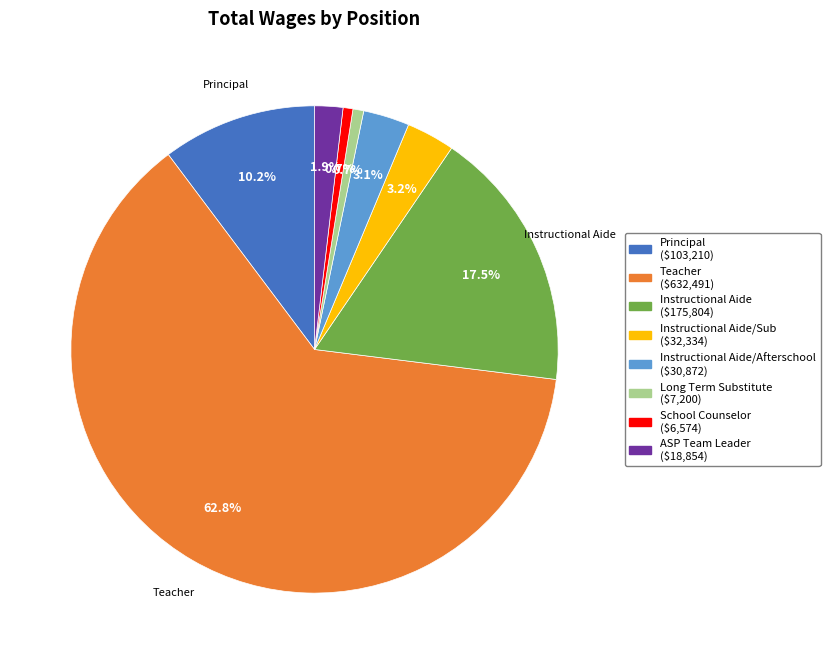

Does any single category account for the majority?

Yes